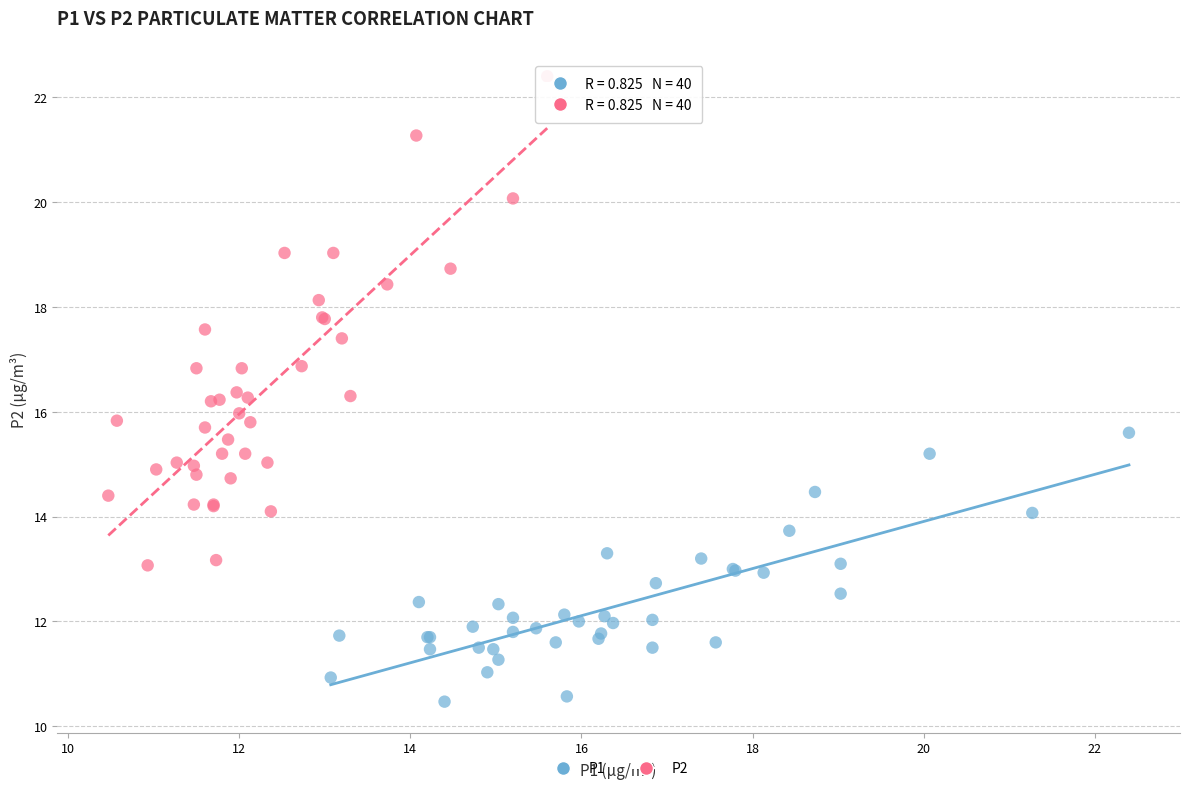

What are all the series names shown in the legend?

P1, P2